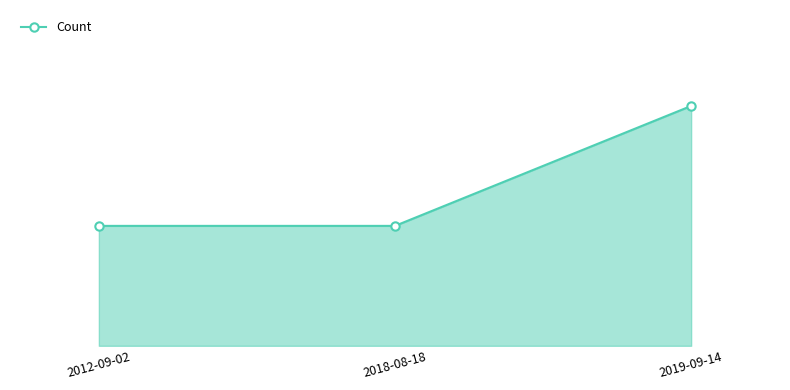

What is the approximate value at 2019-09-14?

2